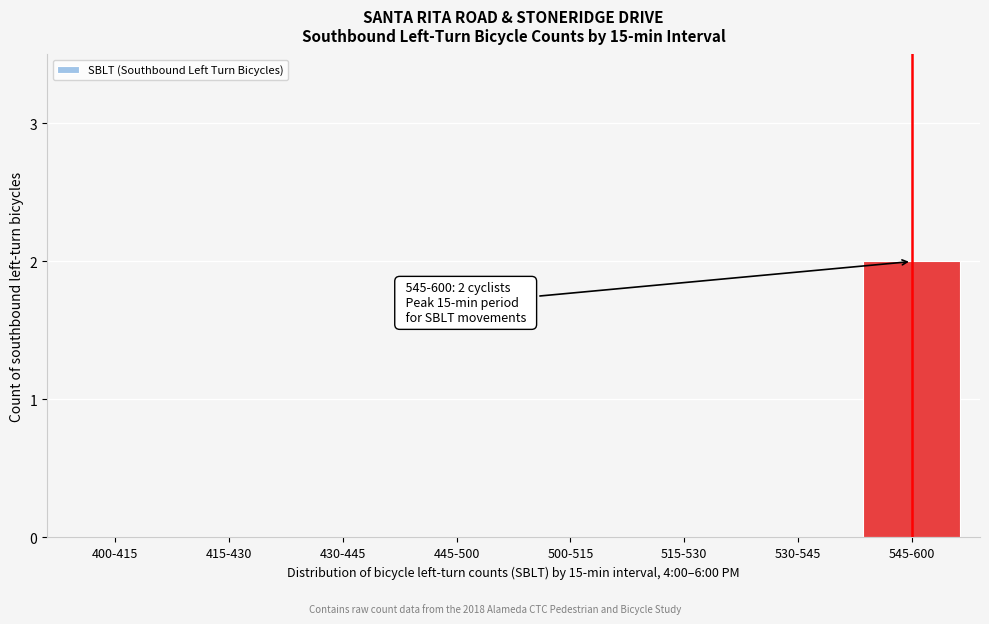

Reading left to right, list all the values displayed in this chart.

400-415=0	415-430=0	430-445=0	445-500=0	500-515=0	515-530=0	530-545=0	545-600=2